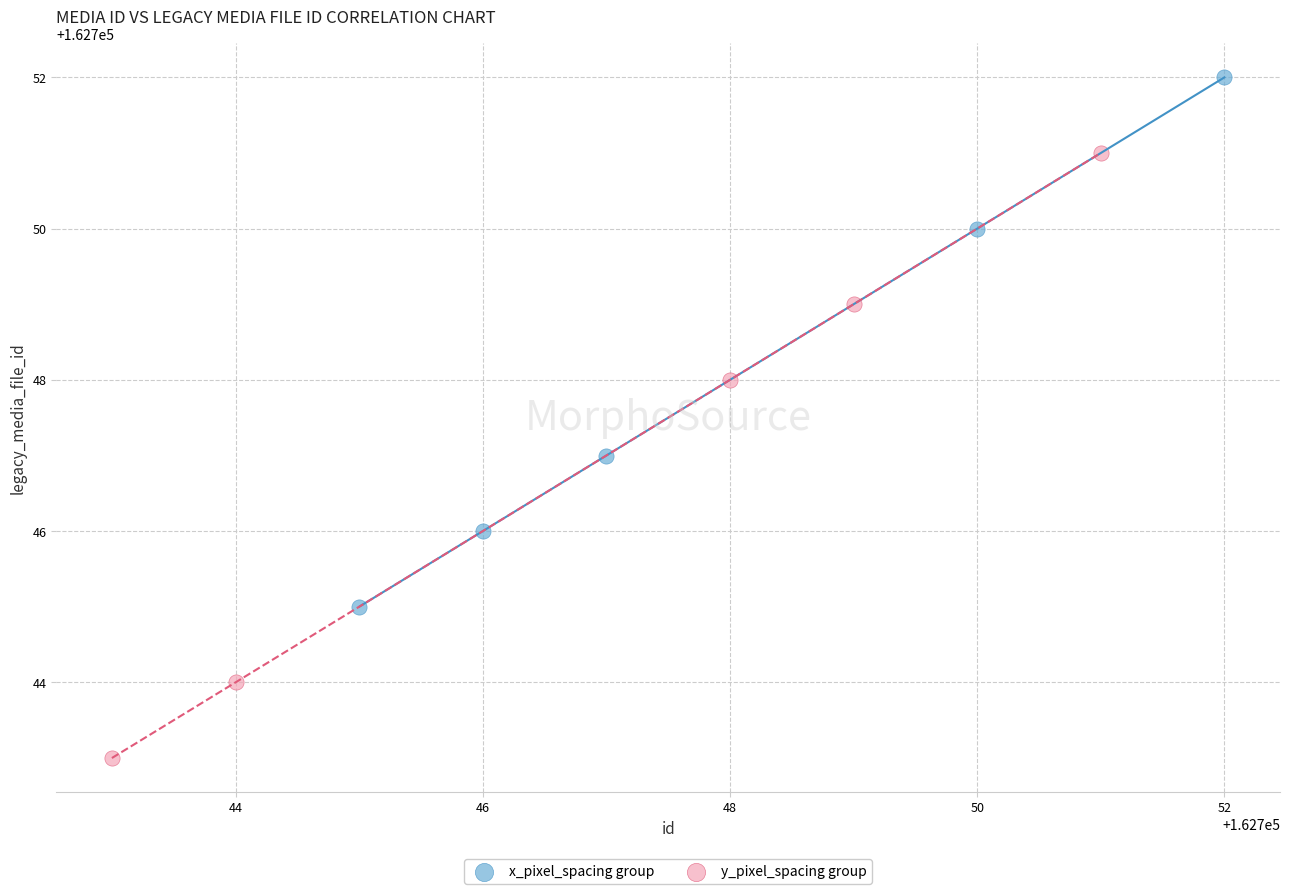

Which series contains the highest Y value?

x_pixel_spacing group